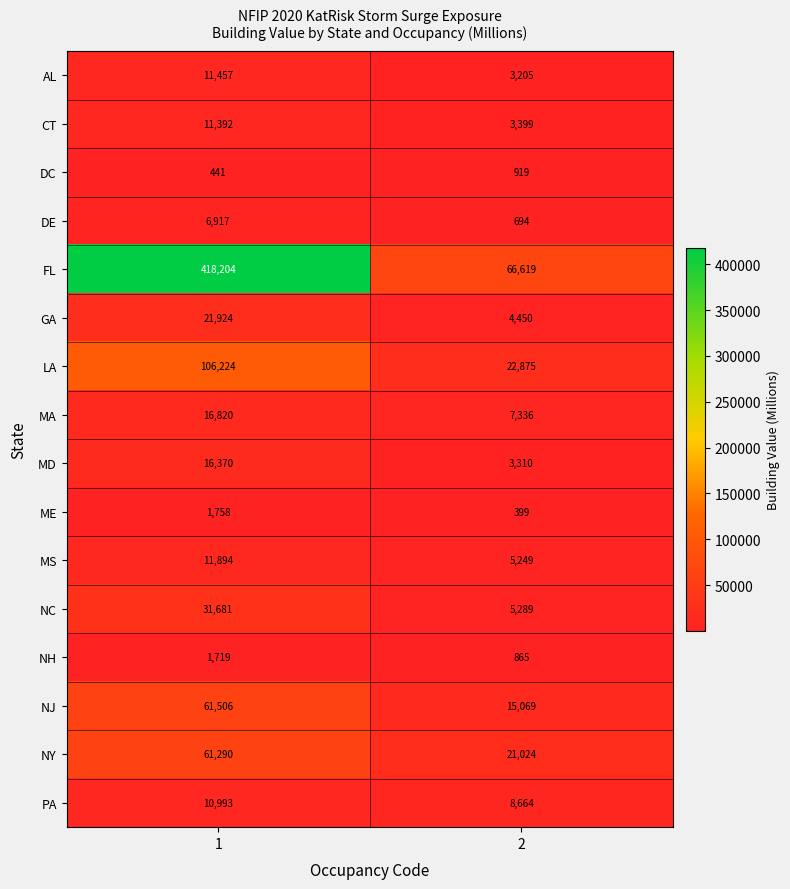

What is the sum of all AL values?

14662